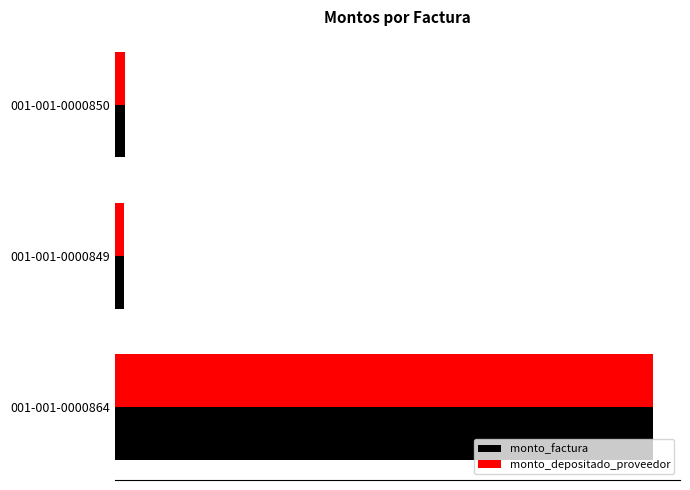

What is the average value of the monto_depositado_proveedor series?

34054267